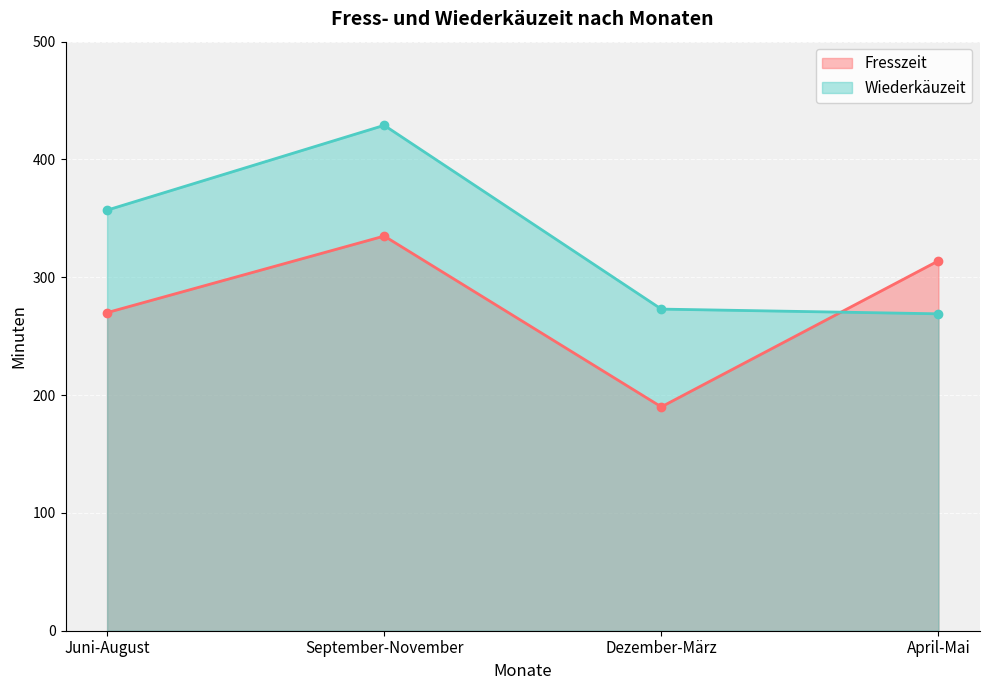

What are all the series names shown in the legend?

Fresszeit, Wiederkäuzeit